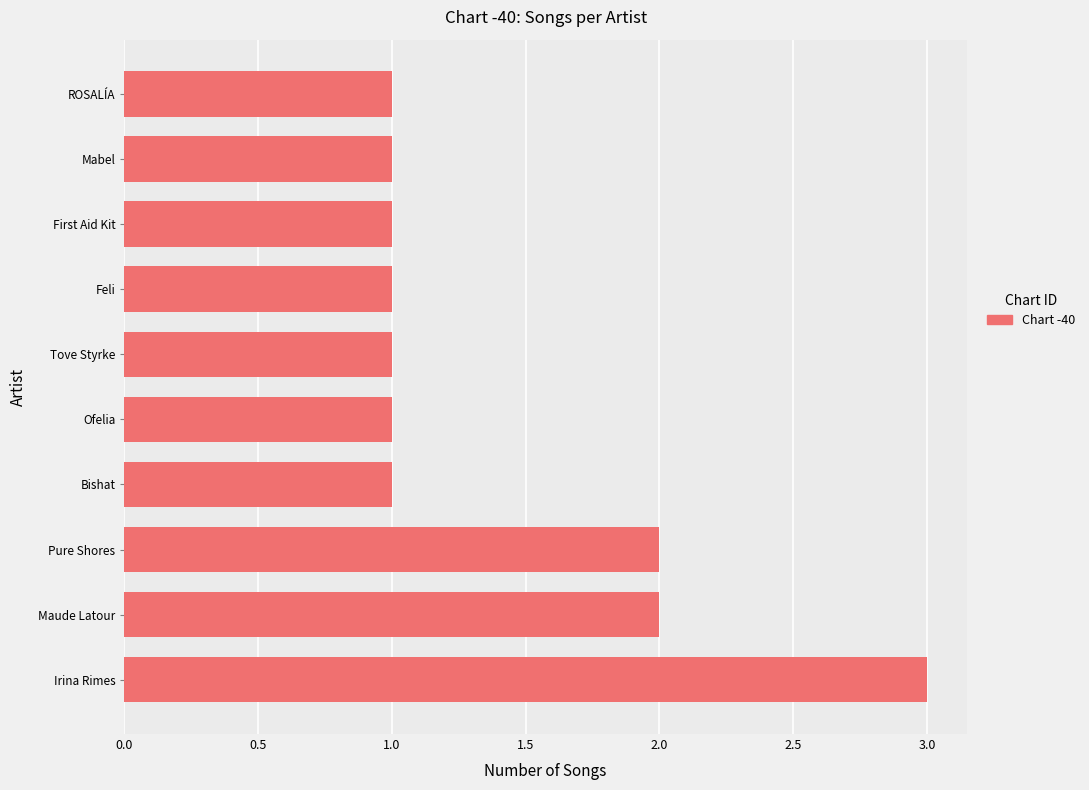

The chart shows a value of 2 at First Aid Kit. True or false?

False